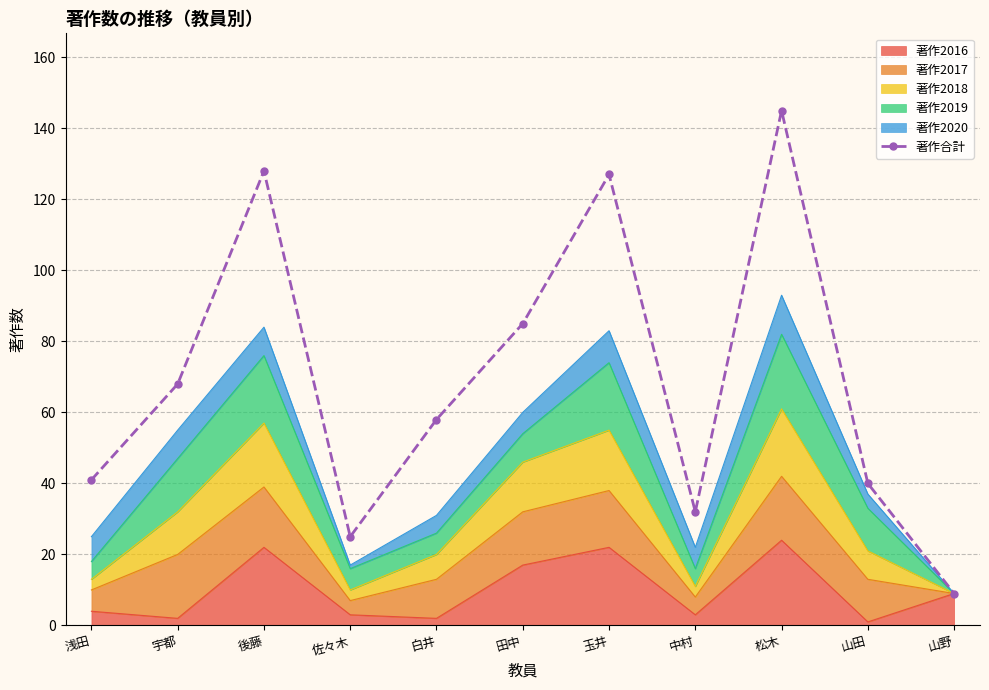

How many data points are less than 58?

5